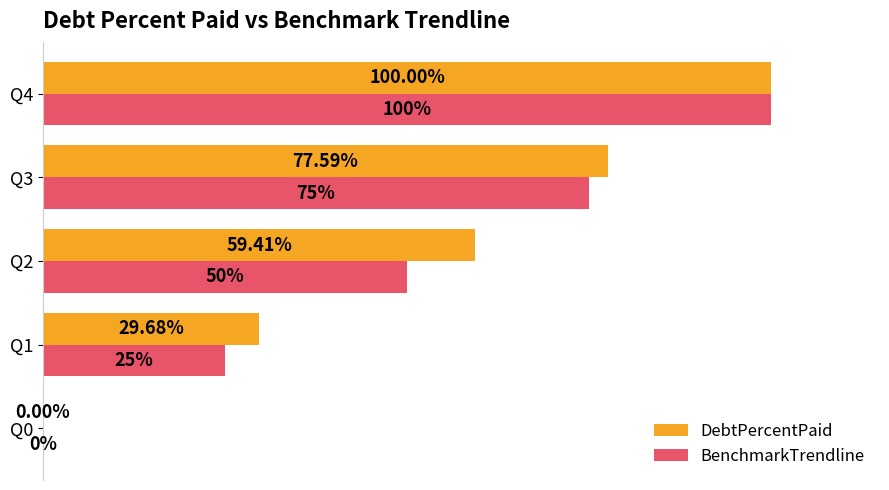

Is the value of DebtPercentPaid at Q3 greater than the value of BenchmarkTrendline at Q0?

Yes